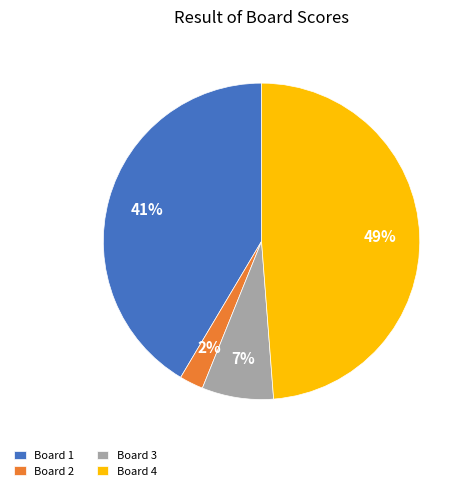

Rank the categories by value from highest to lowest.

Board 4, Board 1, Board 3, Board 2